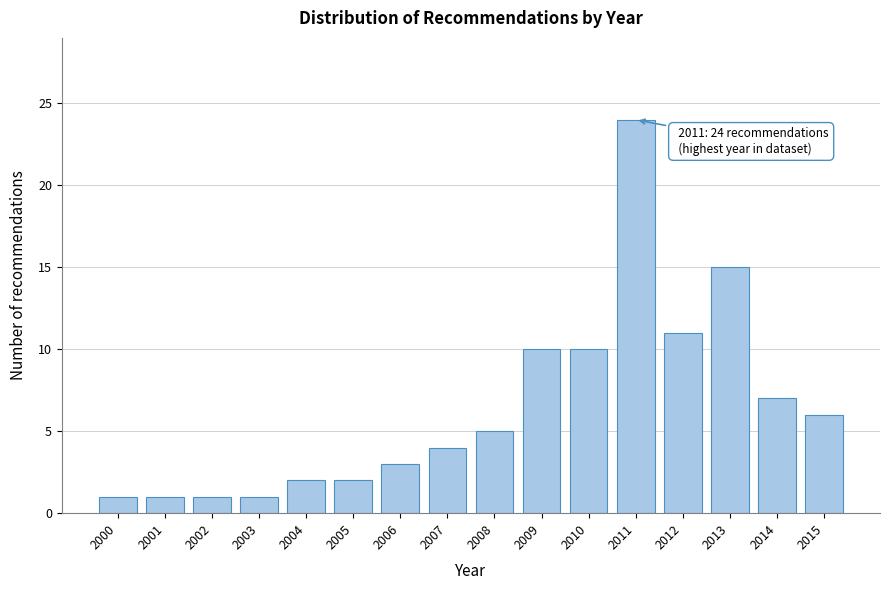

Reading left to right, what are all the values shown in this chart?

1	1	1	1	2	2	3	4	5	10	10	24	11	15	7	6